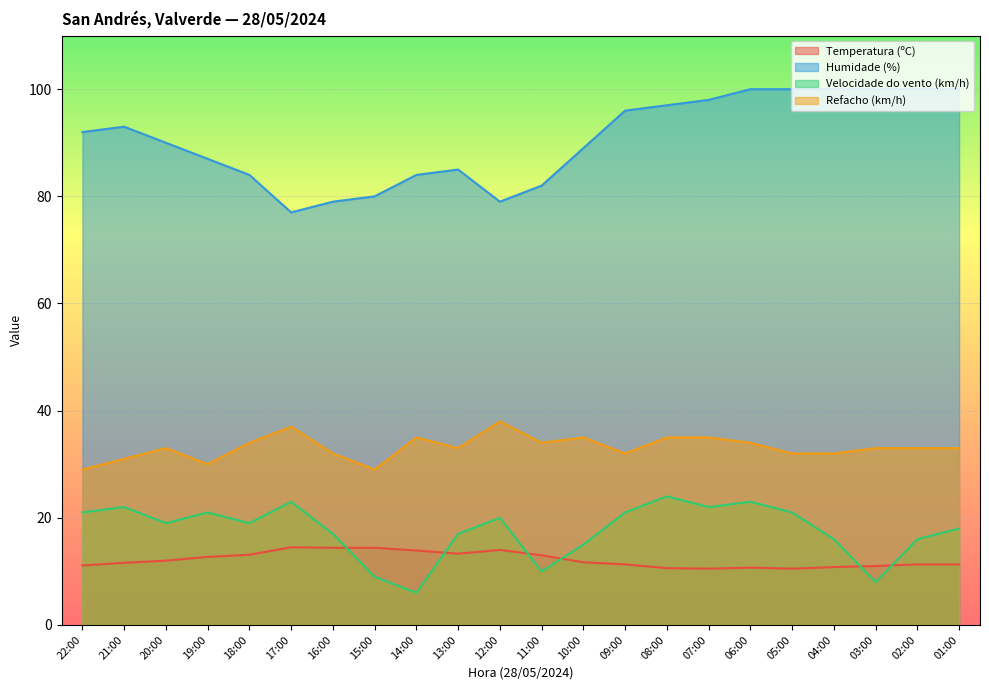

Which series has the largest total across all categories?

Humidade (%)